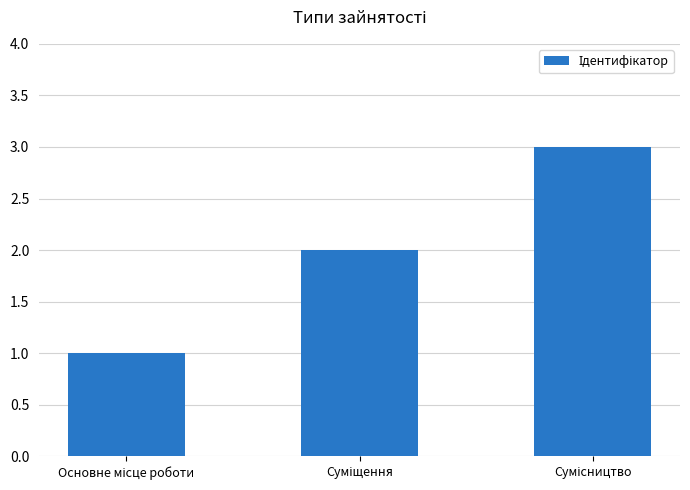

What is the value of the 1st bar from the left?

1